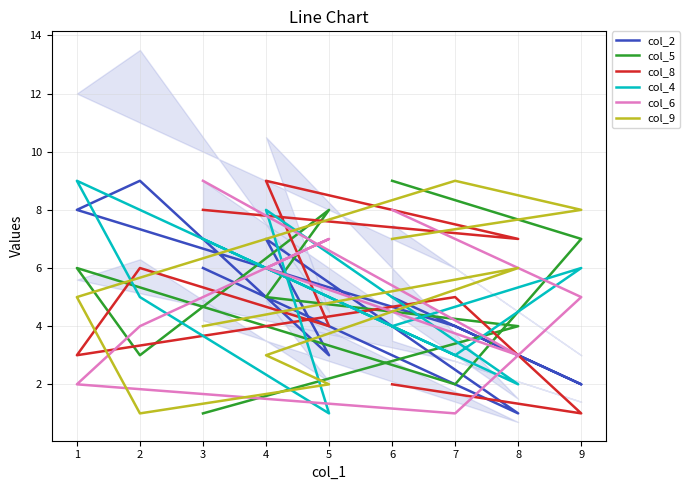

Is the value of col_2 at 6 greater than the value of col_8 at 3?

No